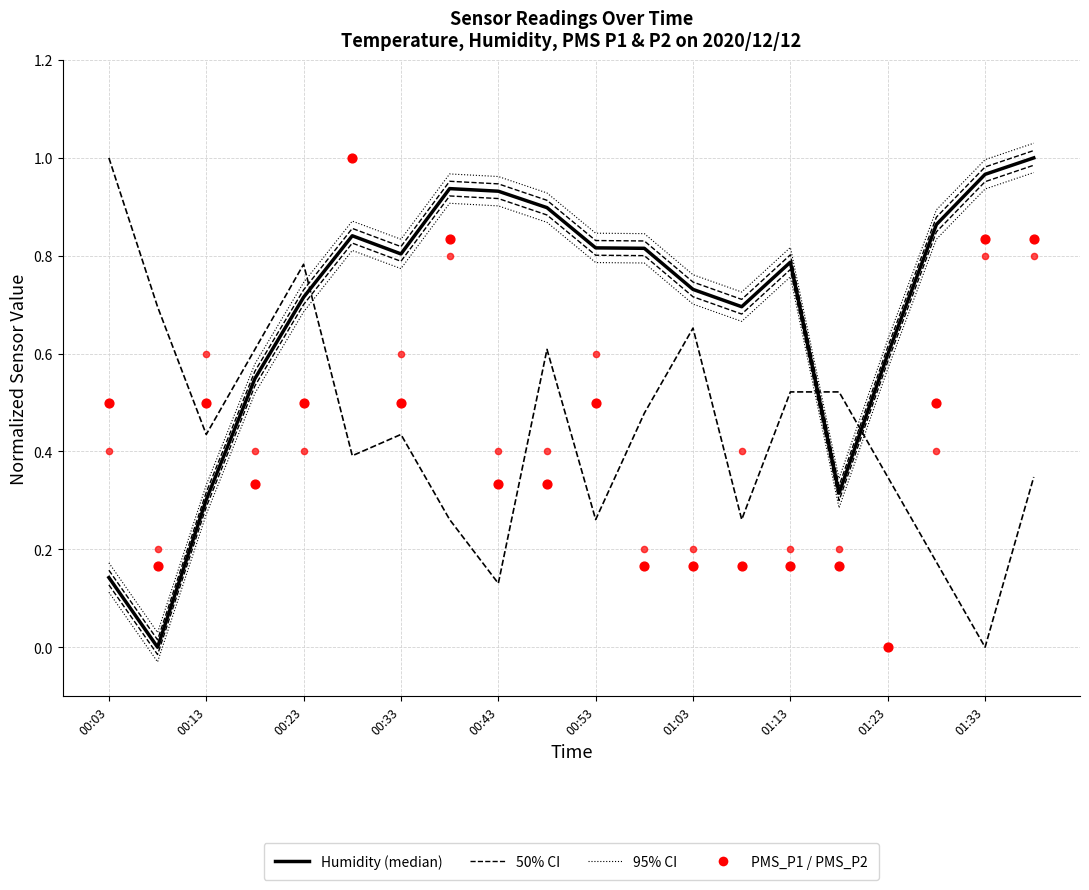

Is the value of Humidity 50% CI at 19 greater than the value of PMS_P2 at 01:03?

Yes